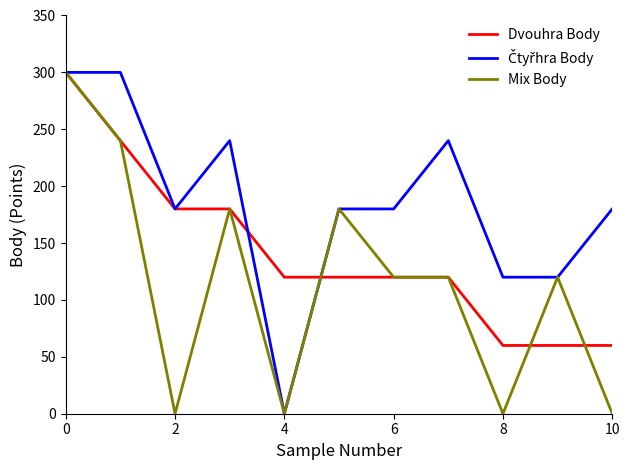

How many lines are shown in the chart?

3